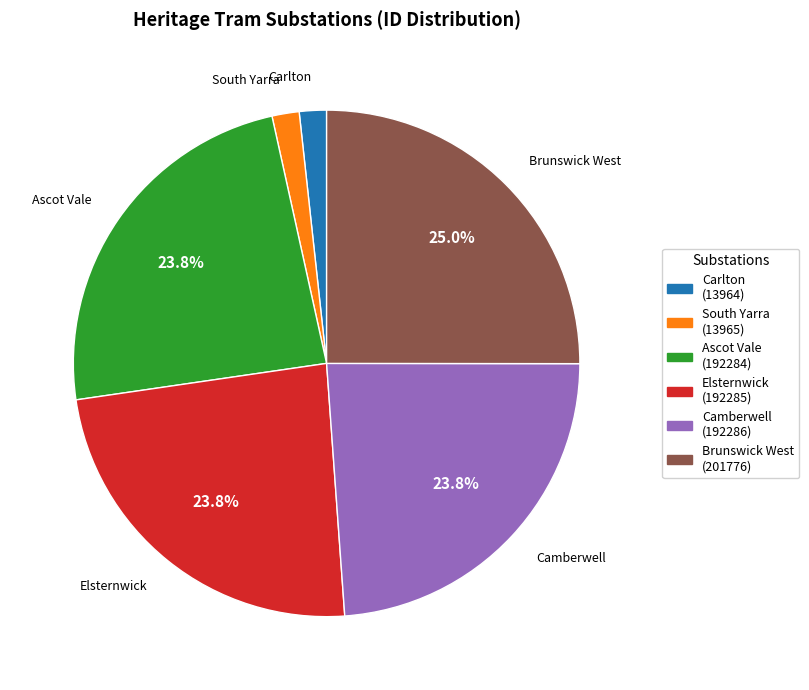

How many segments does this pie chart have?

6